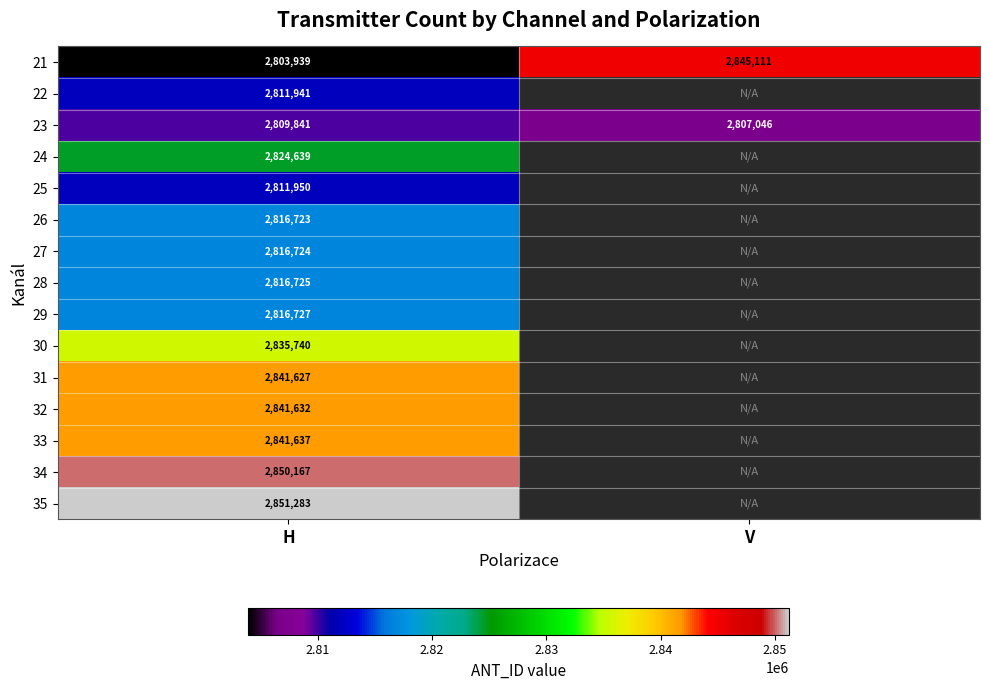

Is it true that 32 equals 4258306 at H?

False